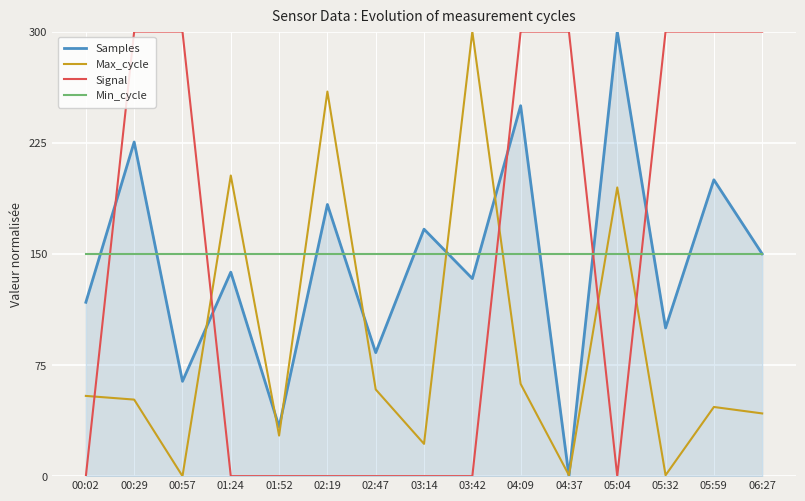

Is it true that Samples equals 0.0 at 04:37?

True